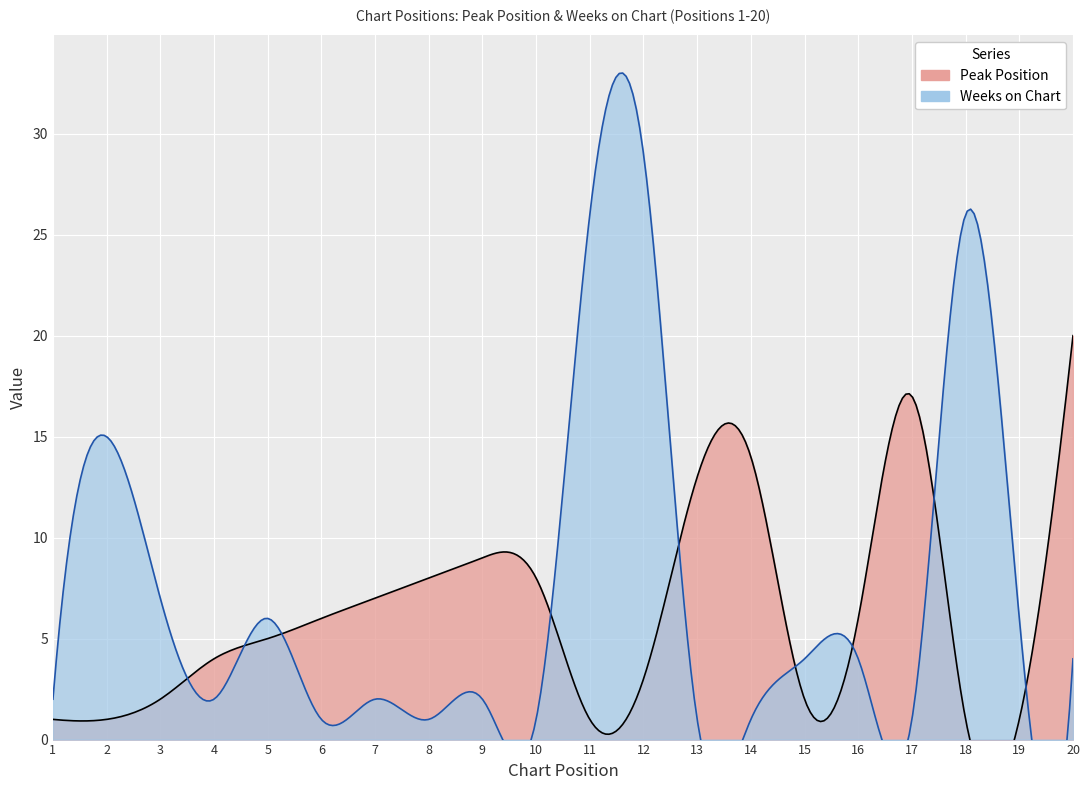

Reading left to right, extract all data points from this chart.

Peak Position: 1	1	2	4	5	6	7	8	9	8	1	3	13	14	2	6	17	1	1	20
Weeks on Chart: 2	15	7	2	6	1	2	1	2	1	26	29	1	1	4	4	1	26	6	4